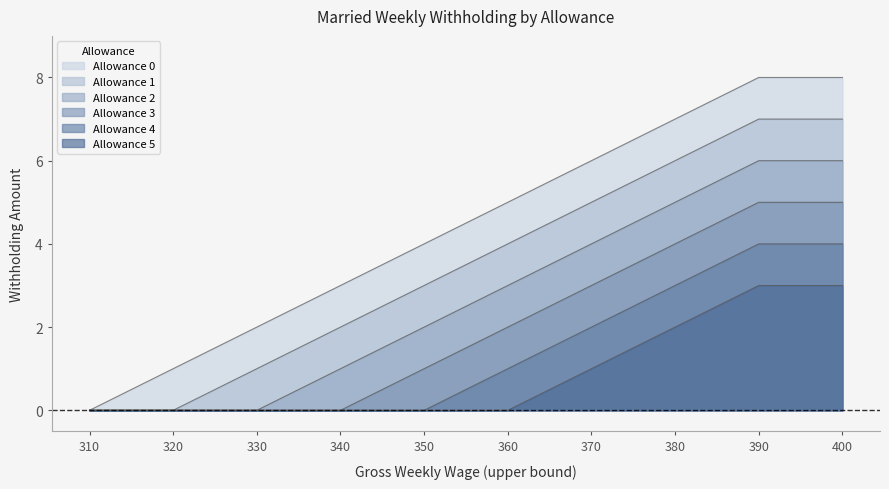

True or false: Allowance 2 has more than 2 points higher than both neighbors.

False